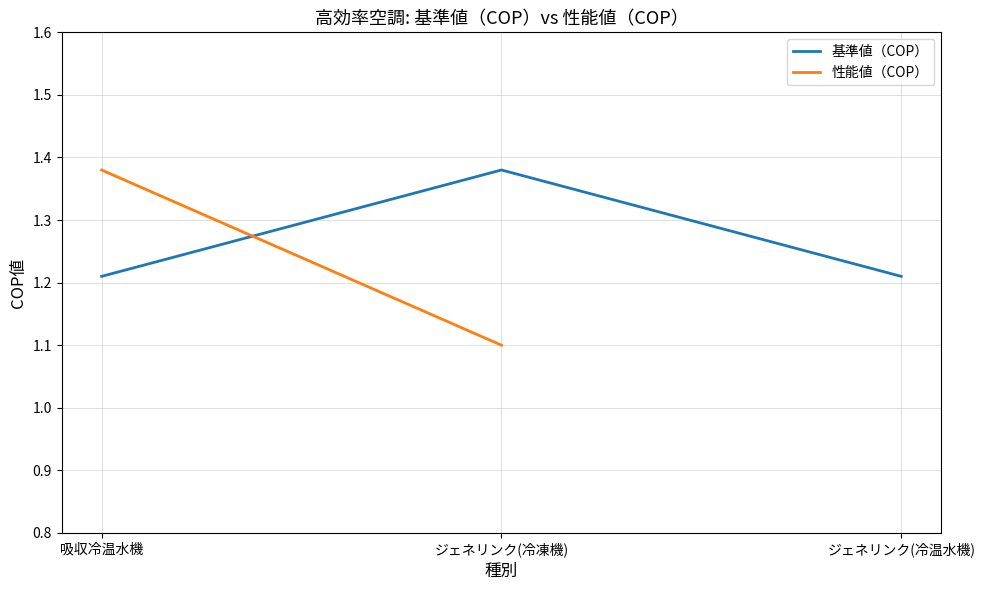

Which series changed the most between 吸収冷温水機 and ジェネリンク(冷凍機)?

性能値（COP）